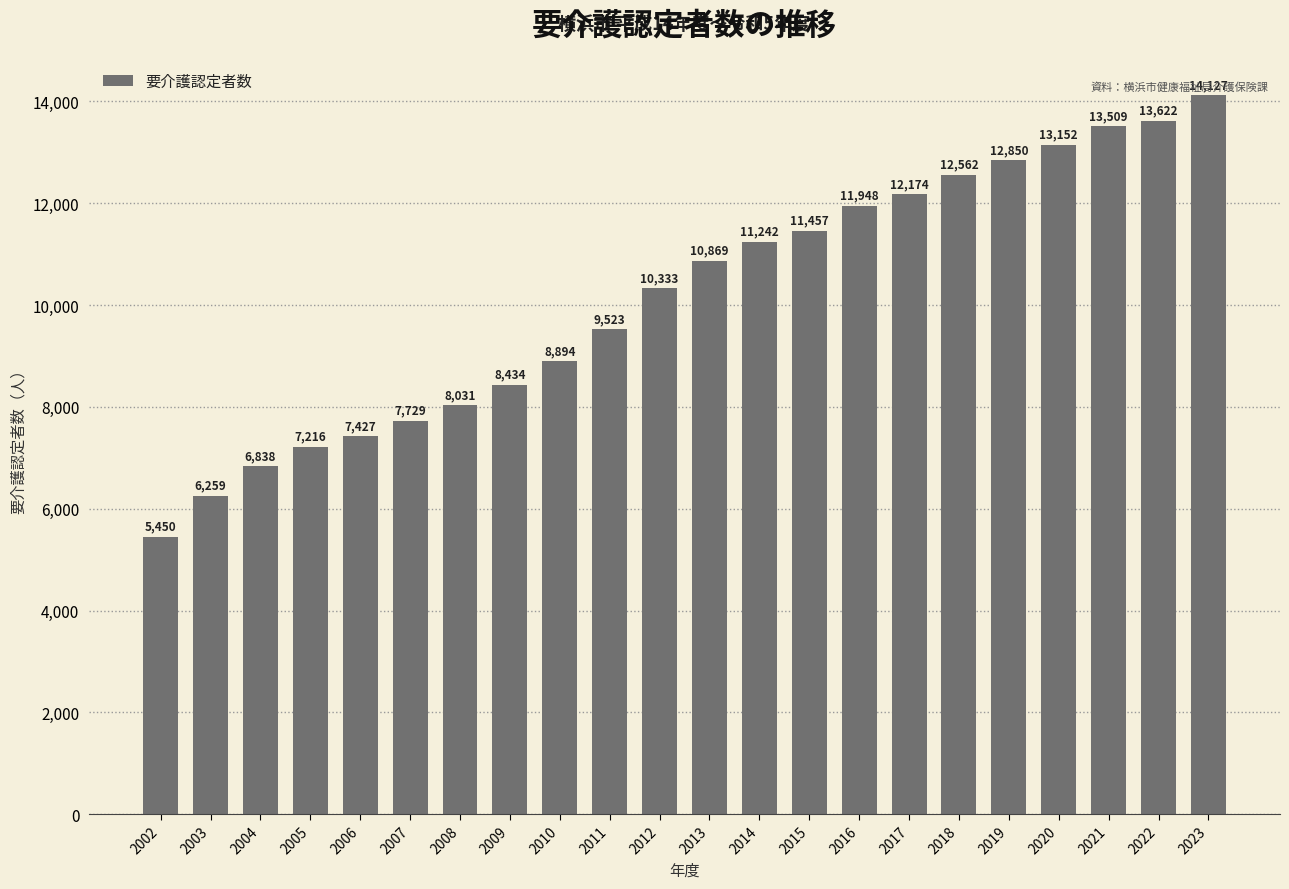

What is the difference between the values at 2018 and 2004?

5724